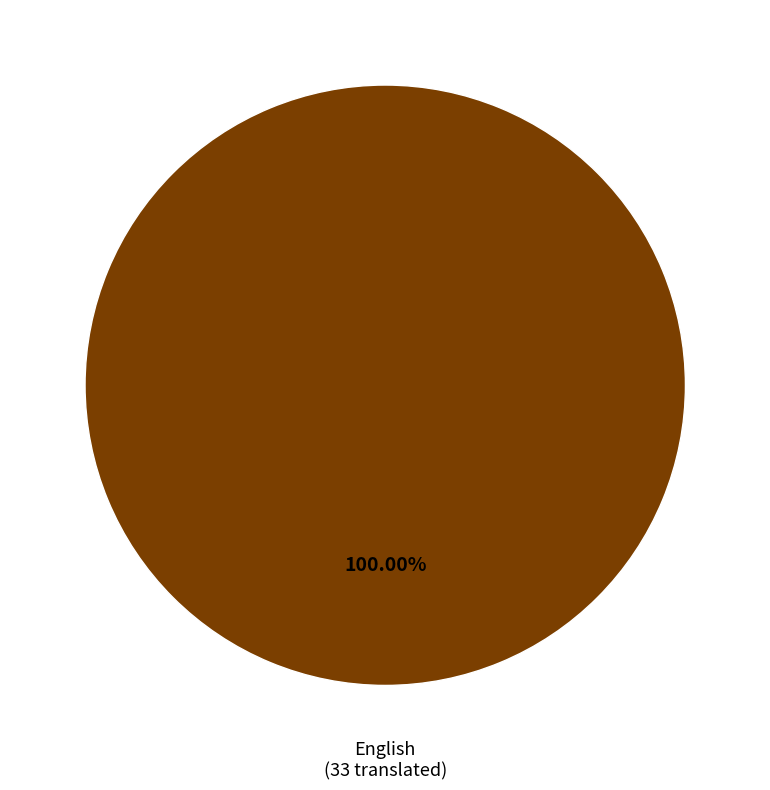

Does any single category account for the majority?

Yes